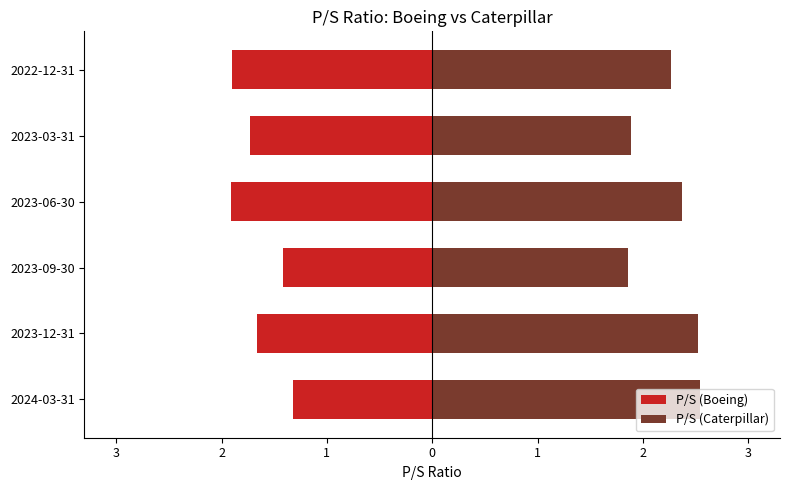

Reading left to right, what are all the values shown in this chart?

P/S (Boeing): -1.3	-1.7	-1.4	-1.9	-1.7	-1.9
P/S (Caterpillar): 2.5	2.5	1.9	2.4	1.9	2.3